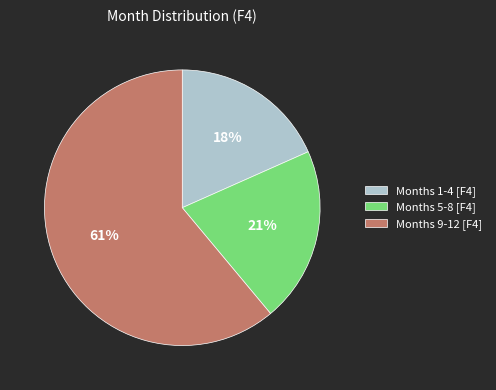

What percentage is the Months 9-12 [F4] slice, to the nearest percent?

61%